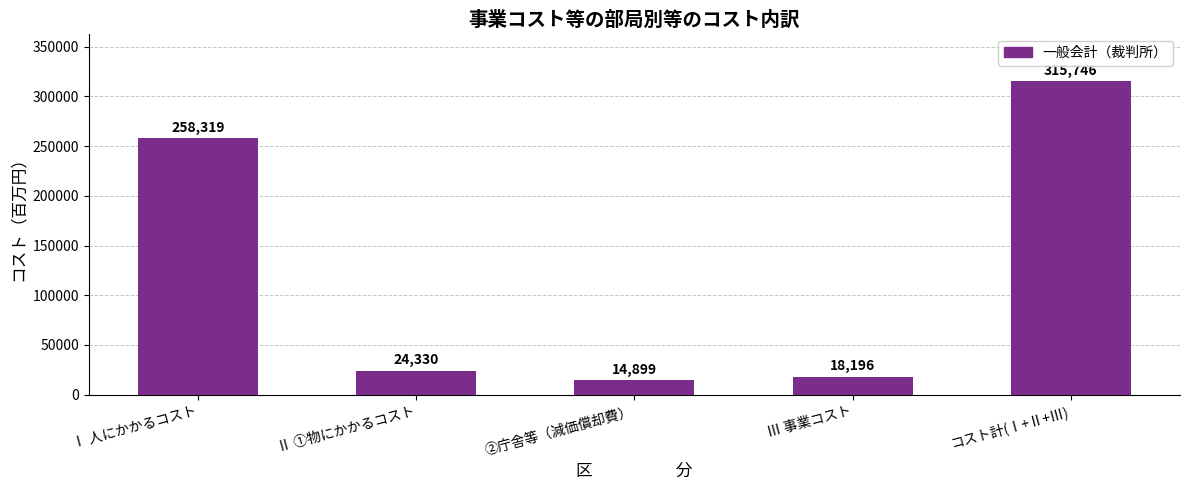

Reading left to right, what are all the values shown in this chart?

258319	24330	14899	18196	315746